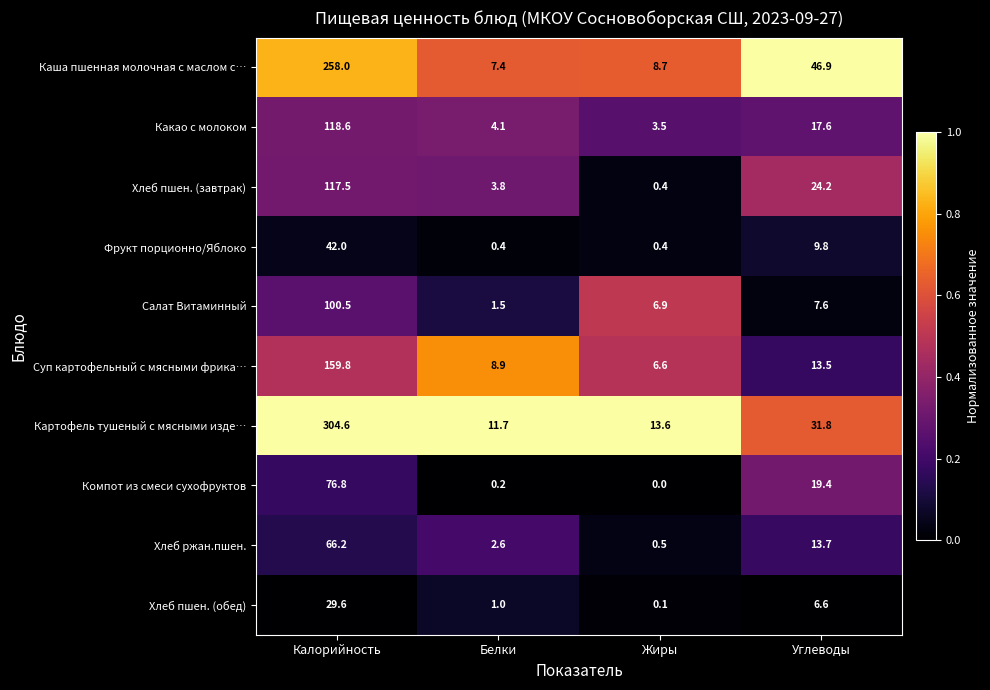

Where does the Компот из смеси сухофруктов series first go above 19?

Калорийность